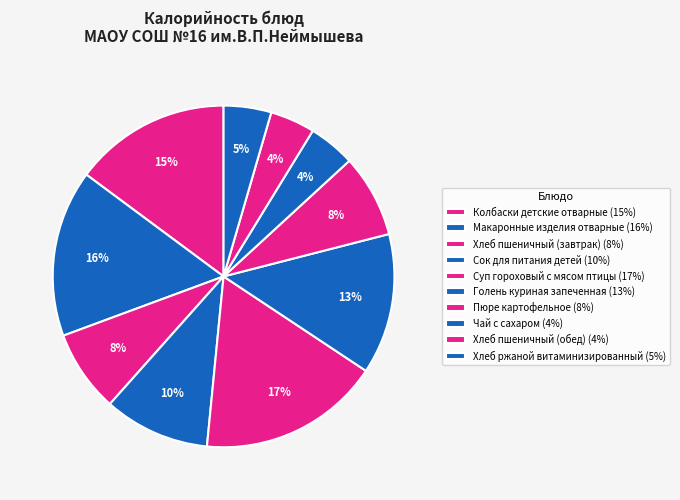

How many slices are in this pie chart?

10